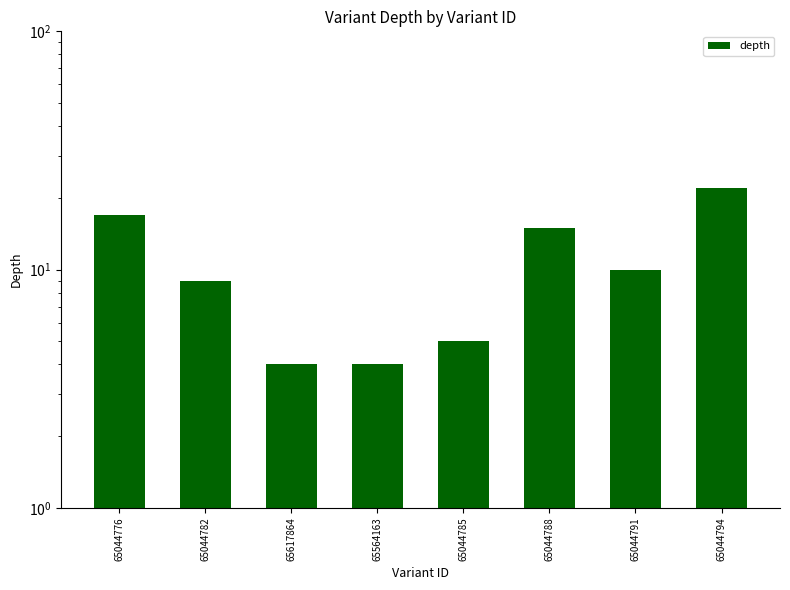

What is the label of the 1st bar from the right?

65044794